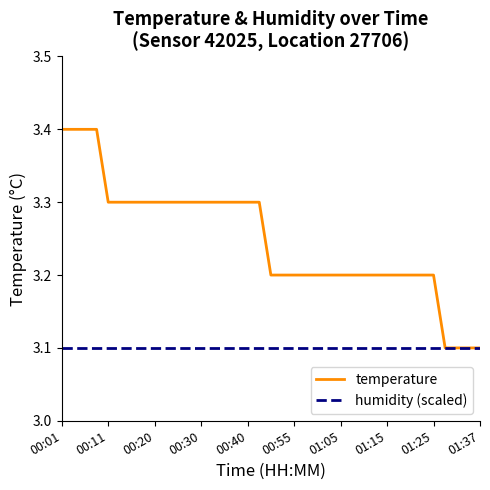

Which series has the widest spread of values?

temperature